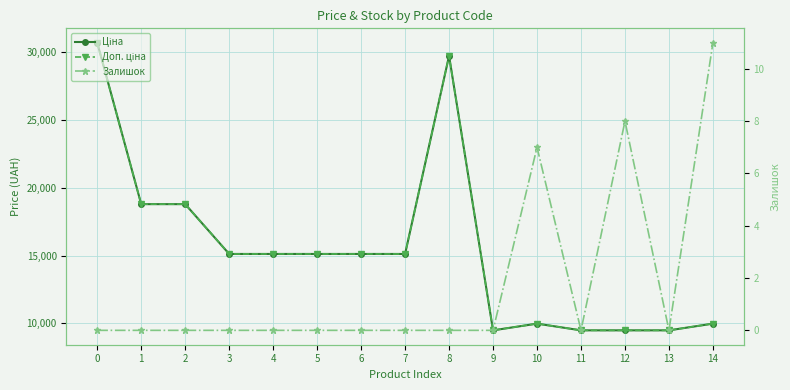

In Залишок, how many points are higher than both neighbors (excluding endpoints)?

2